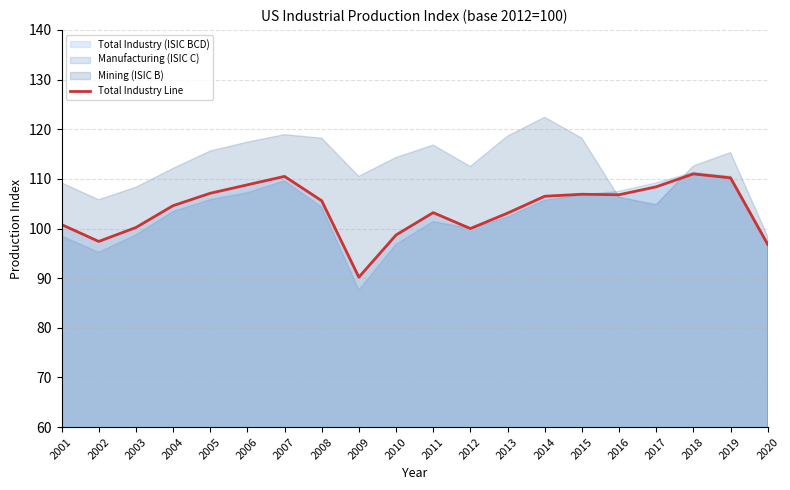

At which category does the data reach its first local valley?

2002